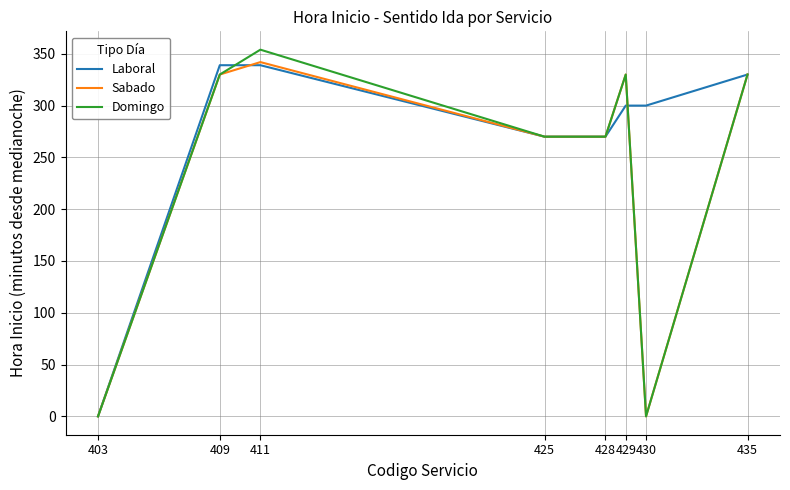

Reading left to right, extract all data points from this chart.

Laboral: 0	339	339	270	270	300	300	330
Sabado: 0	330	342	270	270	330	0	330
Domingo: 0	330	354	270	270	330	0	330